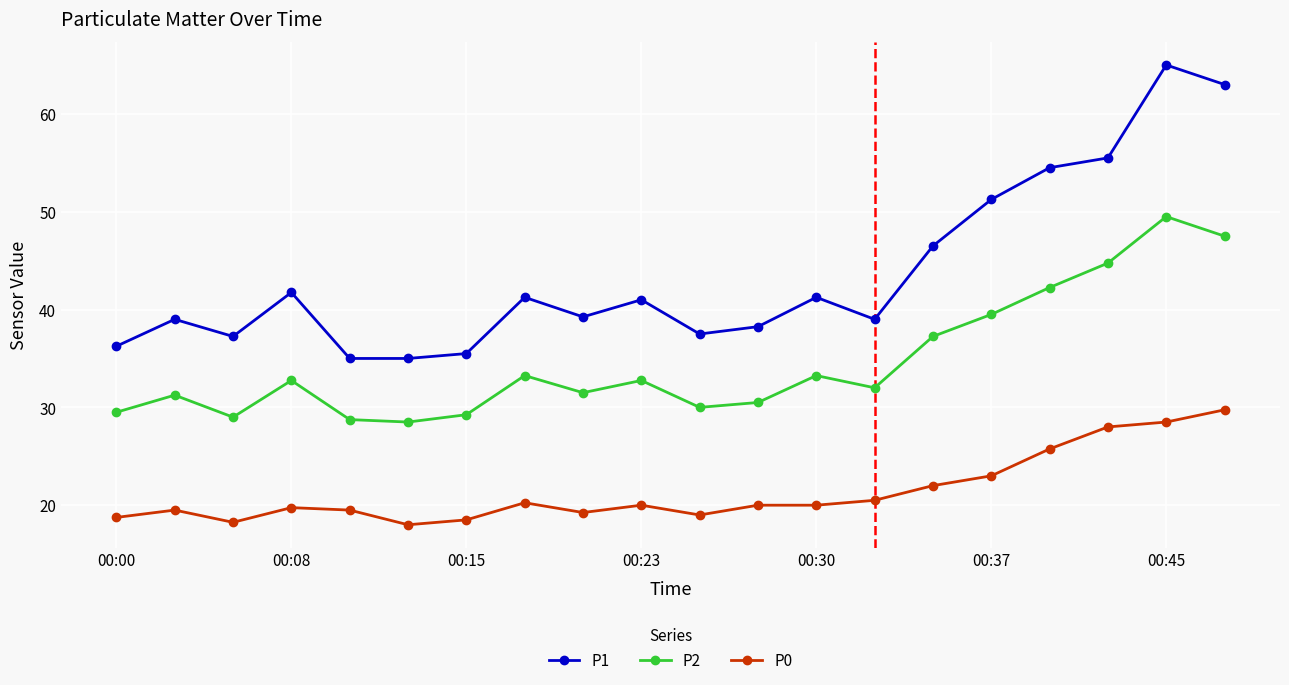

What are all the series names shown in the legend?

P1, P2, P0